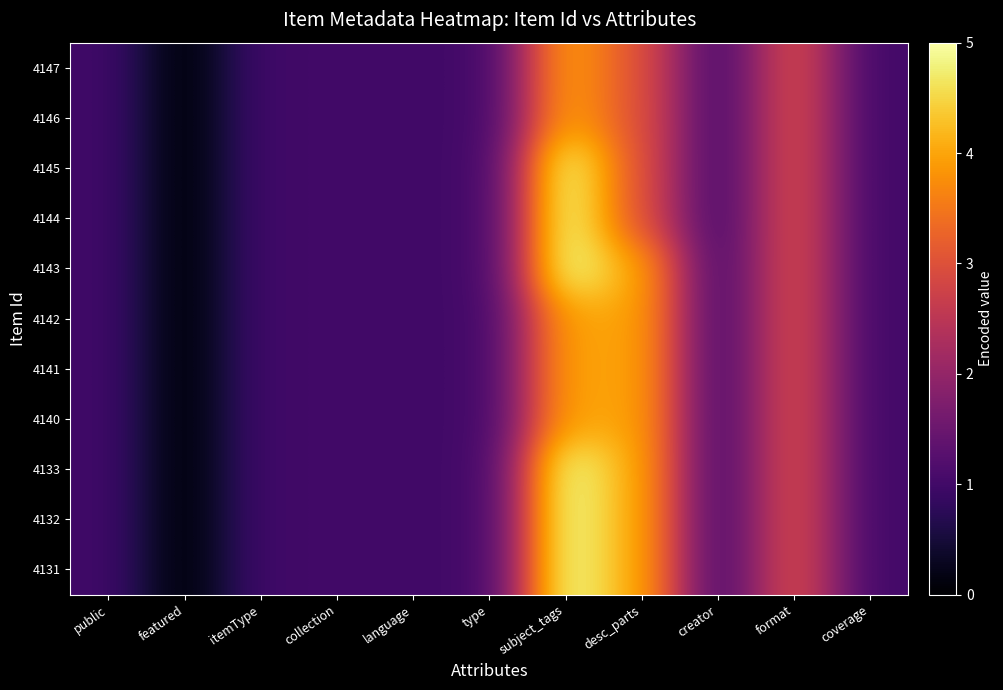

Reading right to left, extract all data points from this chart.

4147: coverage=1	format=3	creator=1	desc_parts=3	subject_tags=4	type=1	language=1	collection=1	itemType=1	featured=0	public=1
4146: coverage=1	format=3	creator=1	desc_parts=3	subject_tags=4	type=1	language=1	collection=1	itemType=1	featured=0	public=1
4145: coverage=1	format=3	creator=1	desc_parts=3	subject_tags=5	type=1	language=1	collection=1	itemType=1	featured=0	public=1
4144: coverage=1	format=3	creator=1	desc_parts=3	subject_tags=5	type=1	language=1	collection=1	itemType=1	featured=0	public=1
4143: coverage=1	format=3	creator=1	desc_parts=4	subject_tags=5	type=1	language=1	collection=1	itemType=1	featured=0	public=1
4142: coverage=1	format=3	creator=1	desc_parts=4	subject_tags=4	type=1	language=1	collection=1	itemType=1	featured=0	public=1
4141: coverage=1	format=3	creator=1	desc_parts=4	subject_tags=4	type=1	language=1	collection=1	itemType=1	featured=0	public=1
4140: coverage=1	format=3	creator=1	desc_parts=4	subject_tags=4	type=1	language=1	collection=1	itemType=1	featured=0	public=1
4133: coverage=1	format=3	creator=1	desc_parts=4	subject_tags=5	type=1	language=1	collection=1	itemType=1	featured=0	public=1
4132: coverage=1	format=3	creator=1	desc_parts=4	subject_tags=5	type=1	language=1	collection=1	itemType=1	featured=0	public=1
4131: coverage=1	format=3	creator=1	desc_parts=4	subject_tags=5	type=1	language=1	collection=1	itemType=1	featured=0	public=1